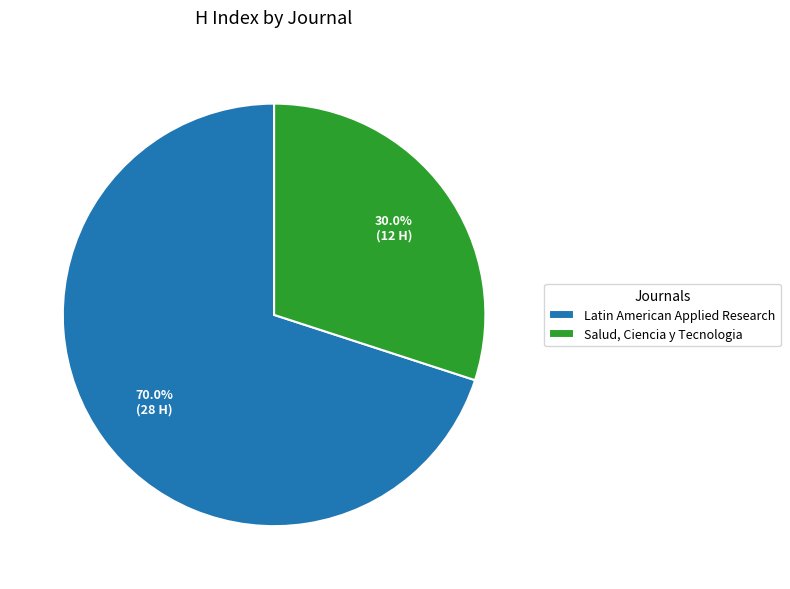

What is the majority slice?

Latin American Applied Research